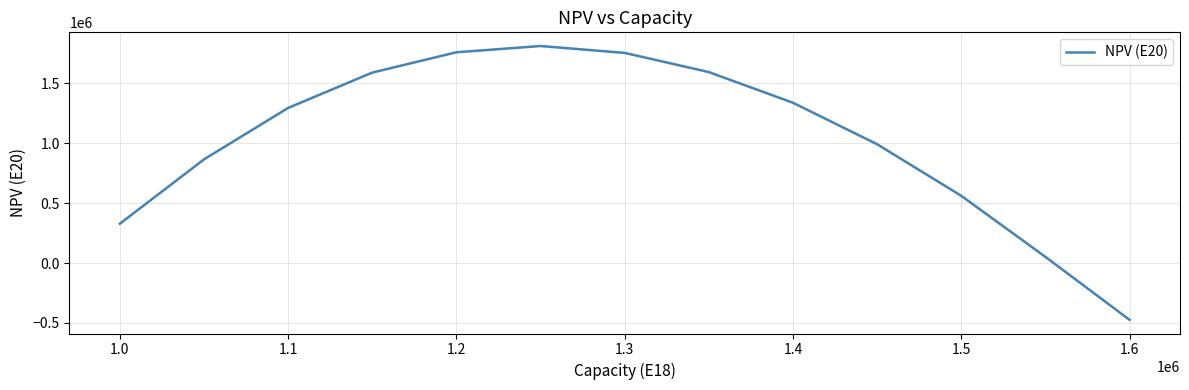

What is the maximum value shown in the chart?

1811484.3